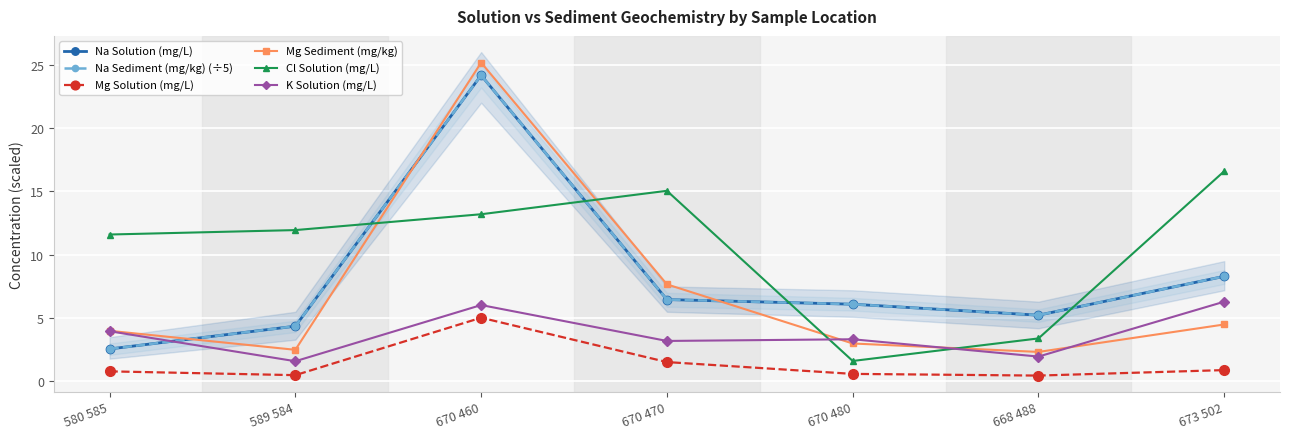

How many times do K Solution (mg/L) and Cl Solution (mg/L) cross each other?

2